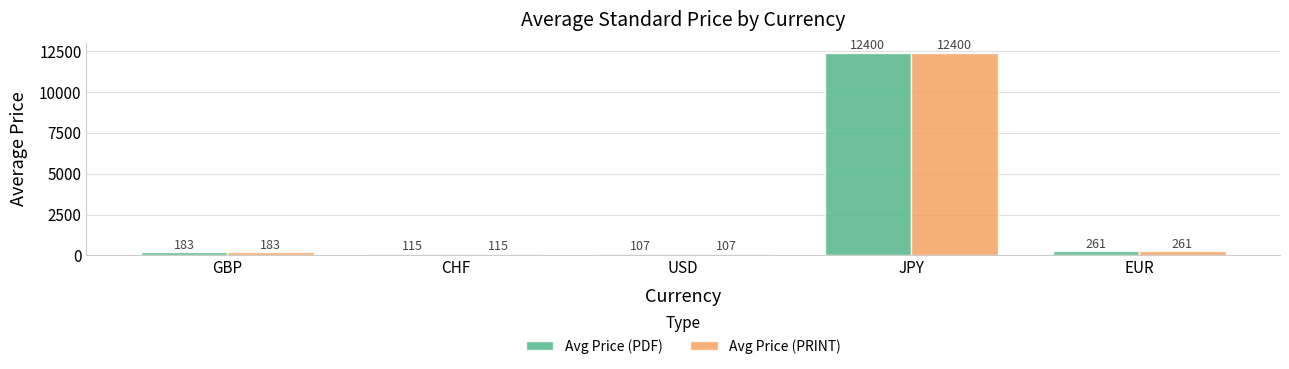

What is the difference between the maximum and minimum values in the Avg Price (PRINT) series?

12293.0